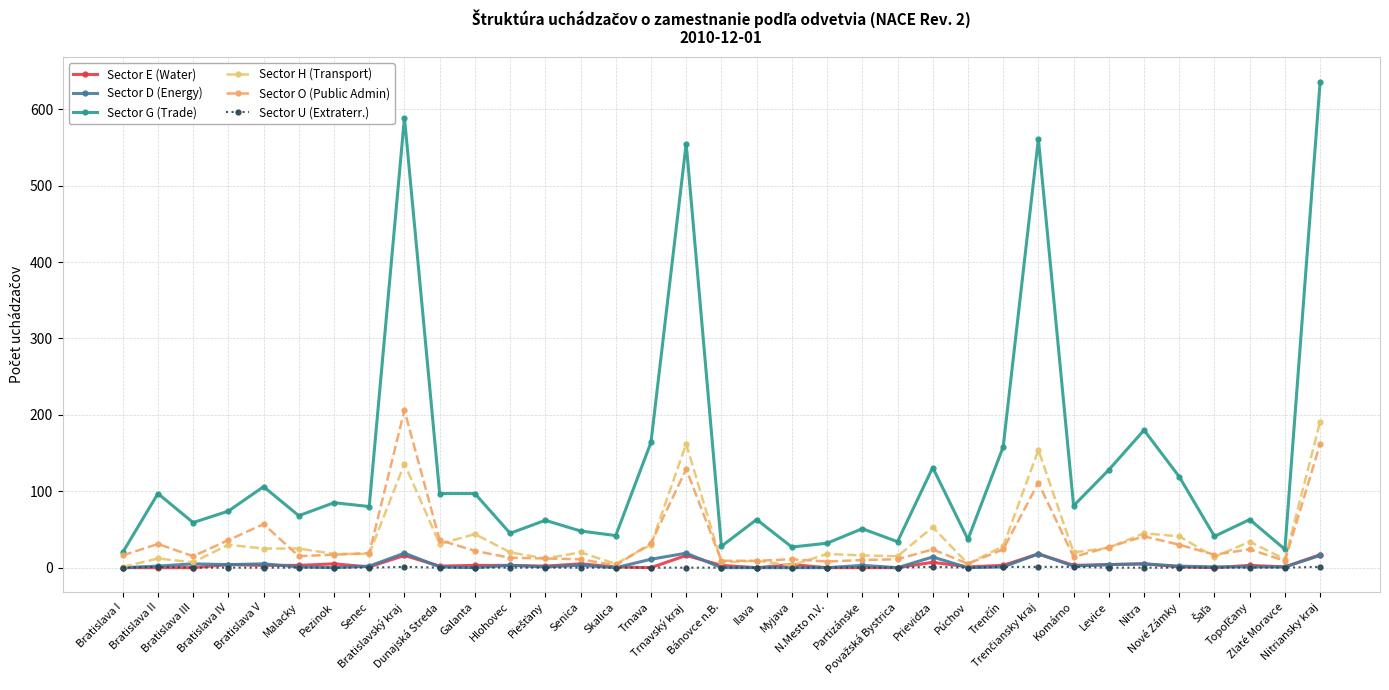

True or false: Sector G (Trade) and Sector E (Water) cross at least once.

False